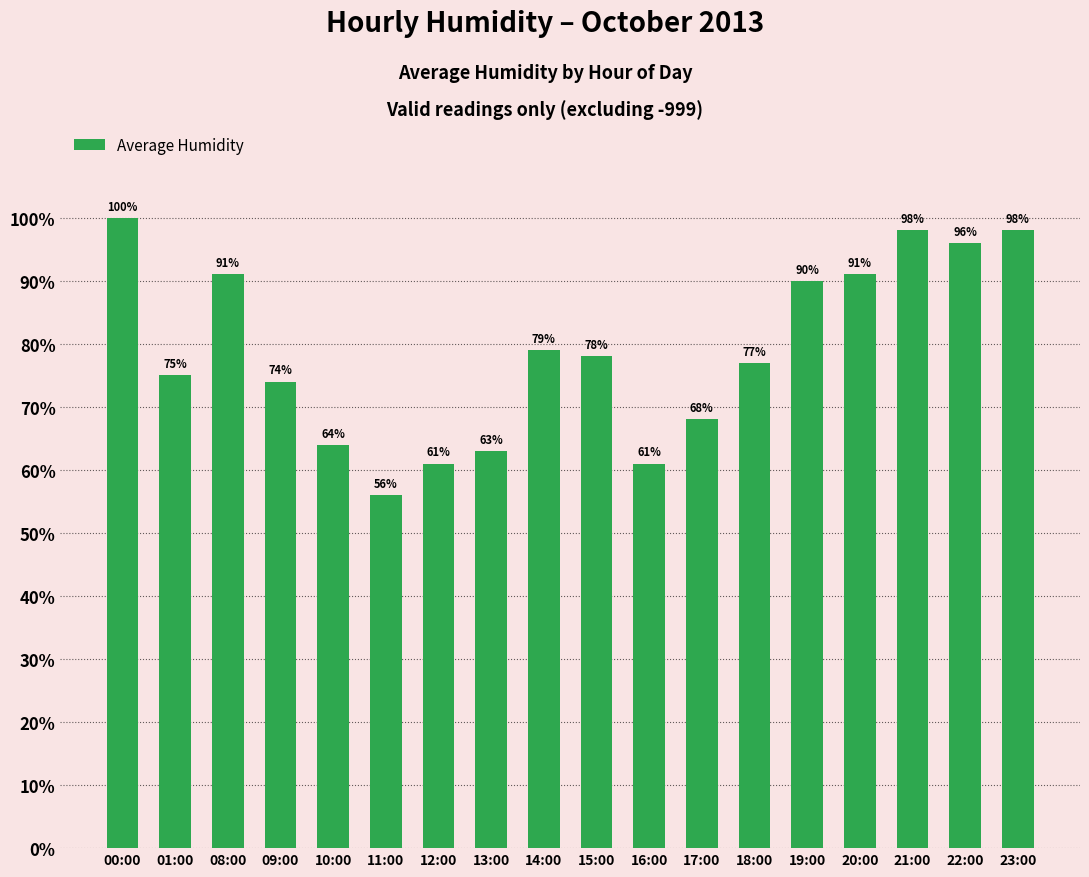

Which category has the lowest value across all series?

11:00